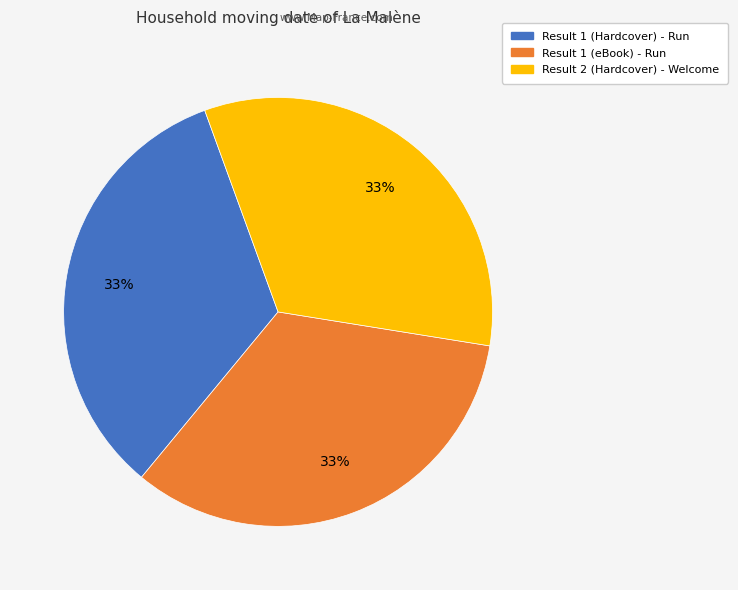

Do Result 2 (Hardcover) - Welcome and Result 1 (Hardcover) - Run together represent more than half of the pie?

Yes